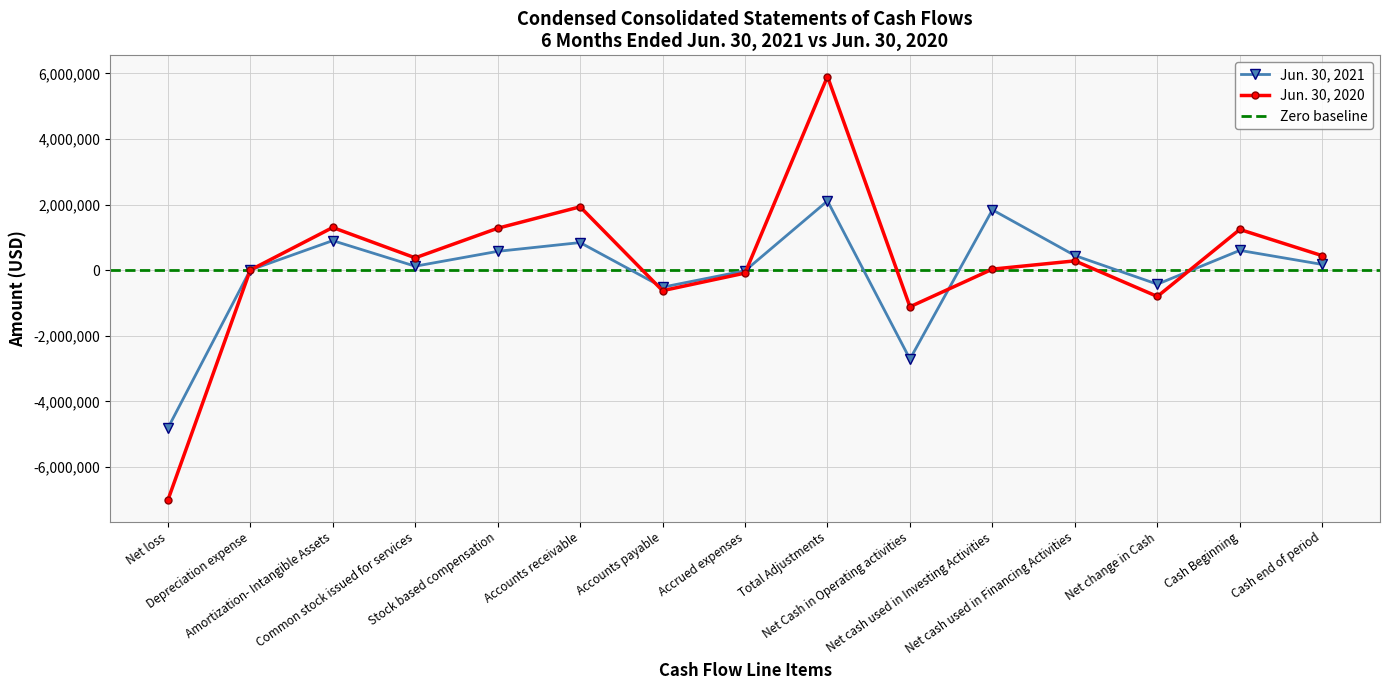

Is the value of Jun. 30, 2020 at Amortization- Intangible Assets greater than the value of Jun. 30, 2021 at Accrued expenses?

Yes